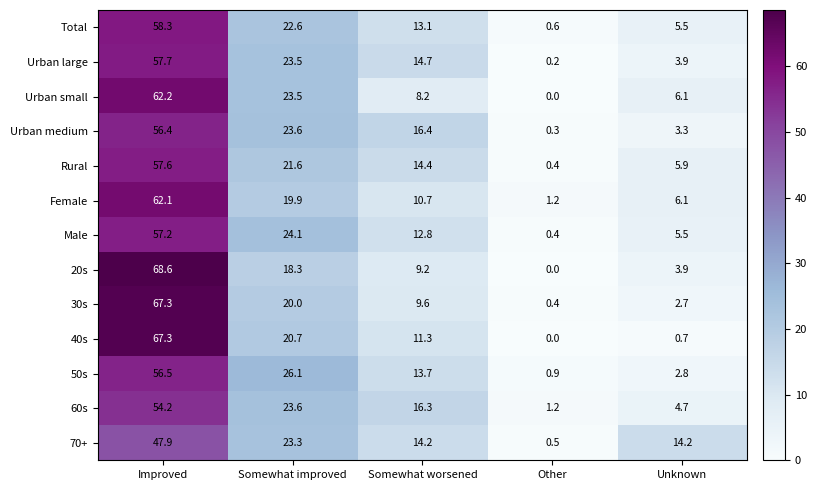

What is the total value across all series at Somewhat worsened?

164.6